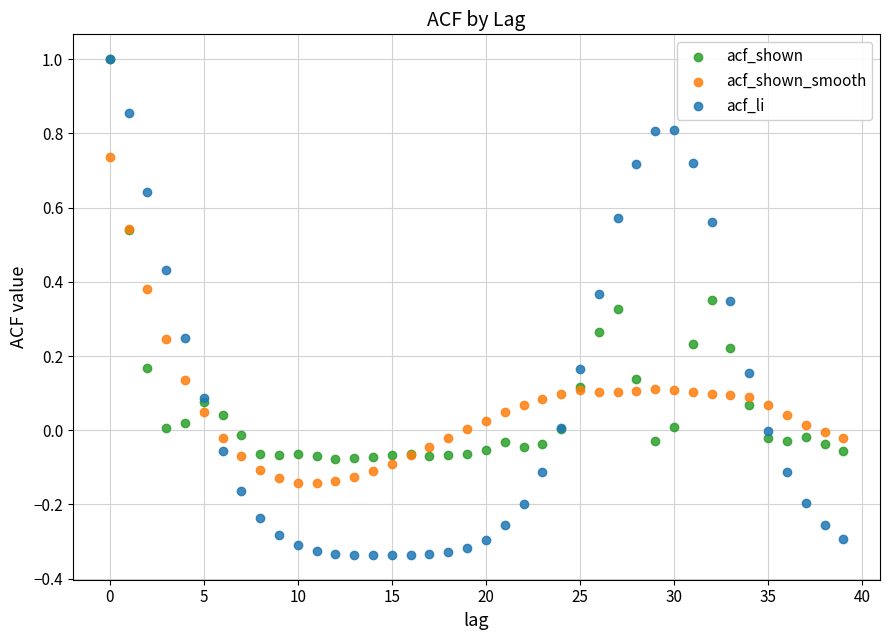

Which series contains the lowest Y value?

acf_li